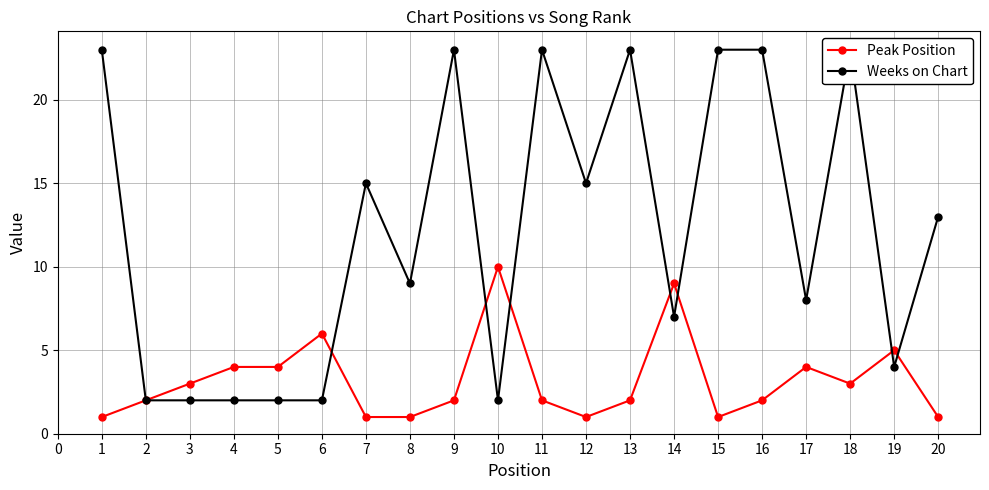

How many series are shown in this chart?

2